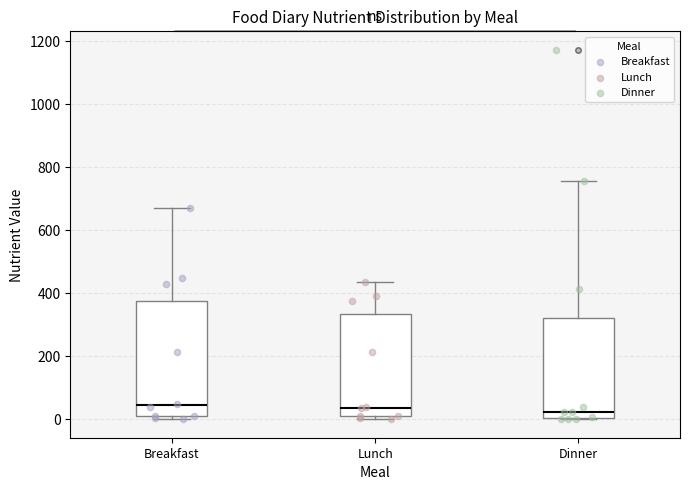

Reading left to right, read every box against the y-axis: the position of its median line, the range the box covers, and the ends of its whiskers. The values are not printed on the chart, so give them approximately, as read against the axis.

Breakfast: median 40, box 0 to 380, whiskers 0 (just below the box's lower edge) to 680
Lunch: median 40, box 0 to 340, whiskers 0 (just below the box's lower edge) to 440
Dinner: median 20, box 0 to 320, whiskers 0 to 760